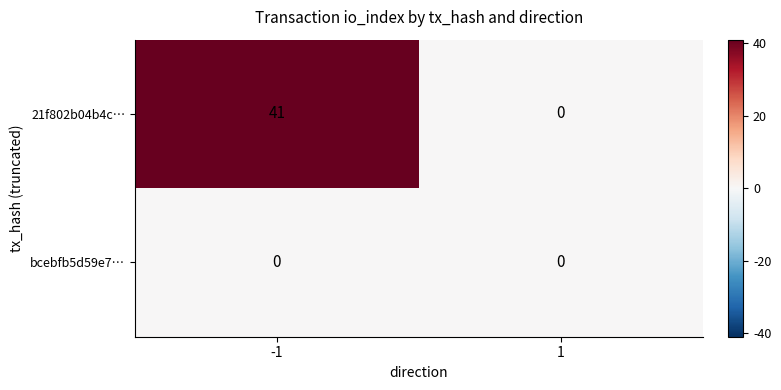

Reading left to right, extract all data points from this chart.

21f802b04b4c…: 41	0
bcebfb5d59e7…: 0	0